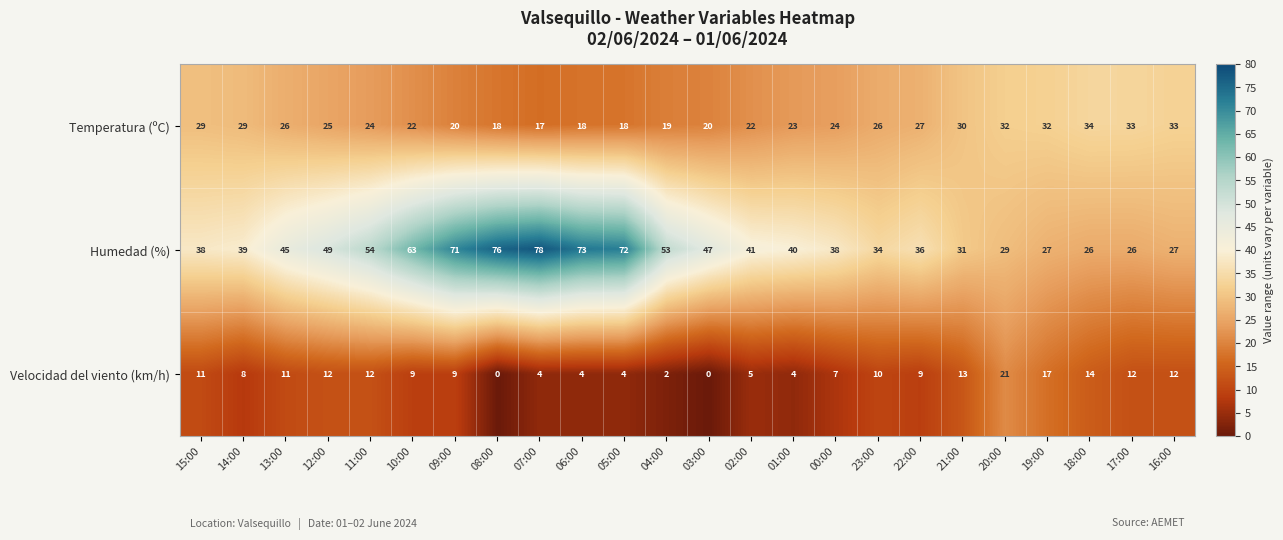

How many series are shown in this chart?

3